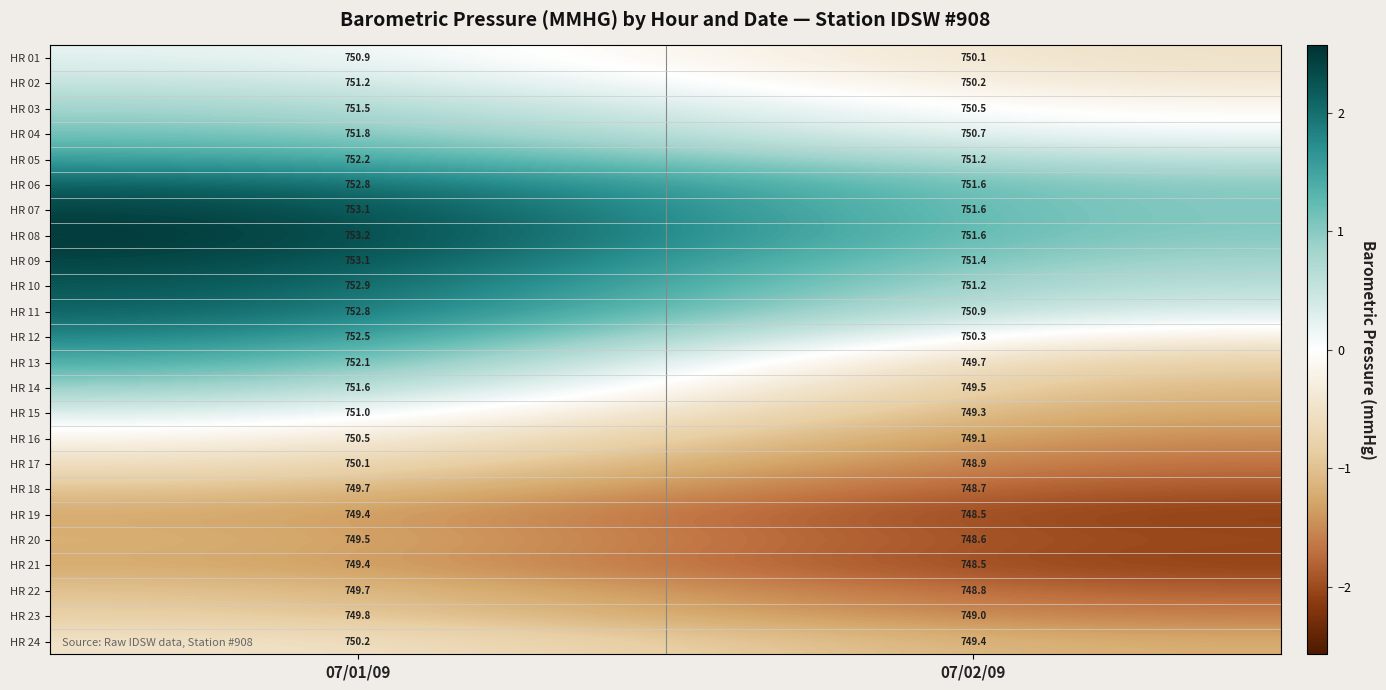

The value of HR 16 at 07/01/09 is 408.0. True or false?

False